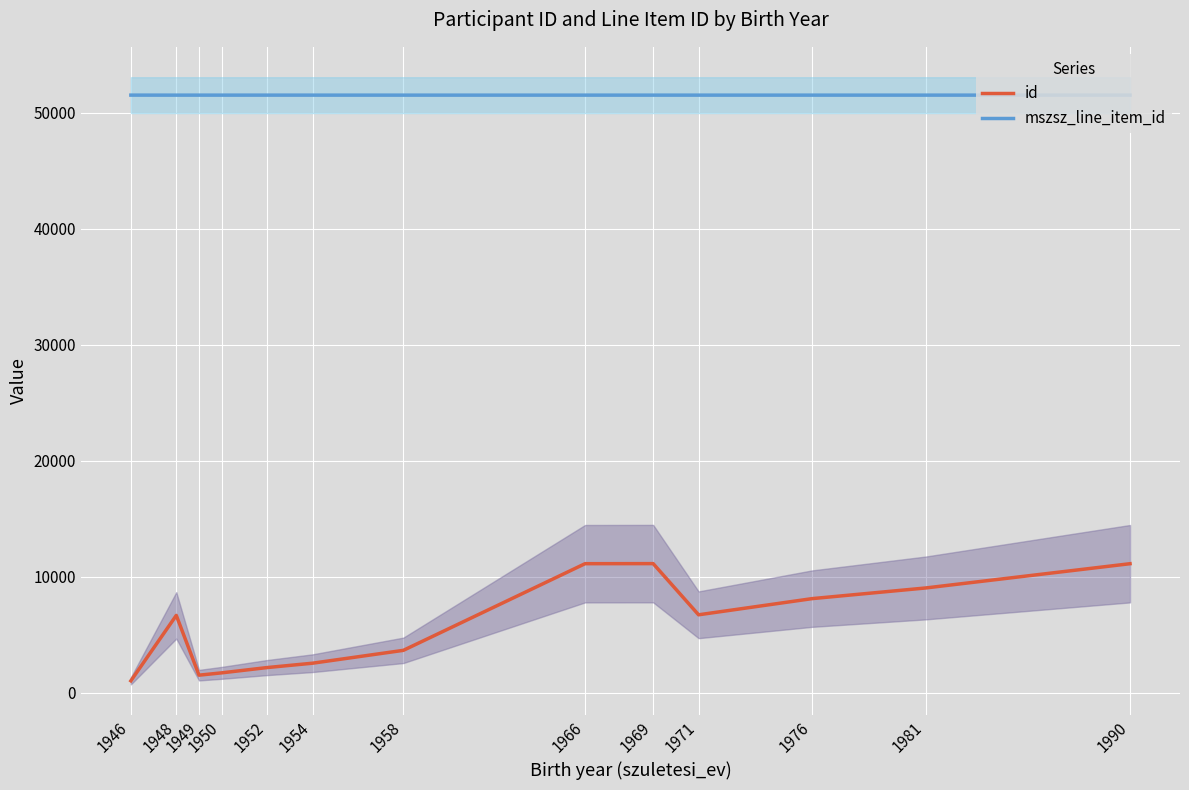

Read the id value at 1950.

1714.0